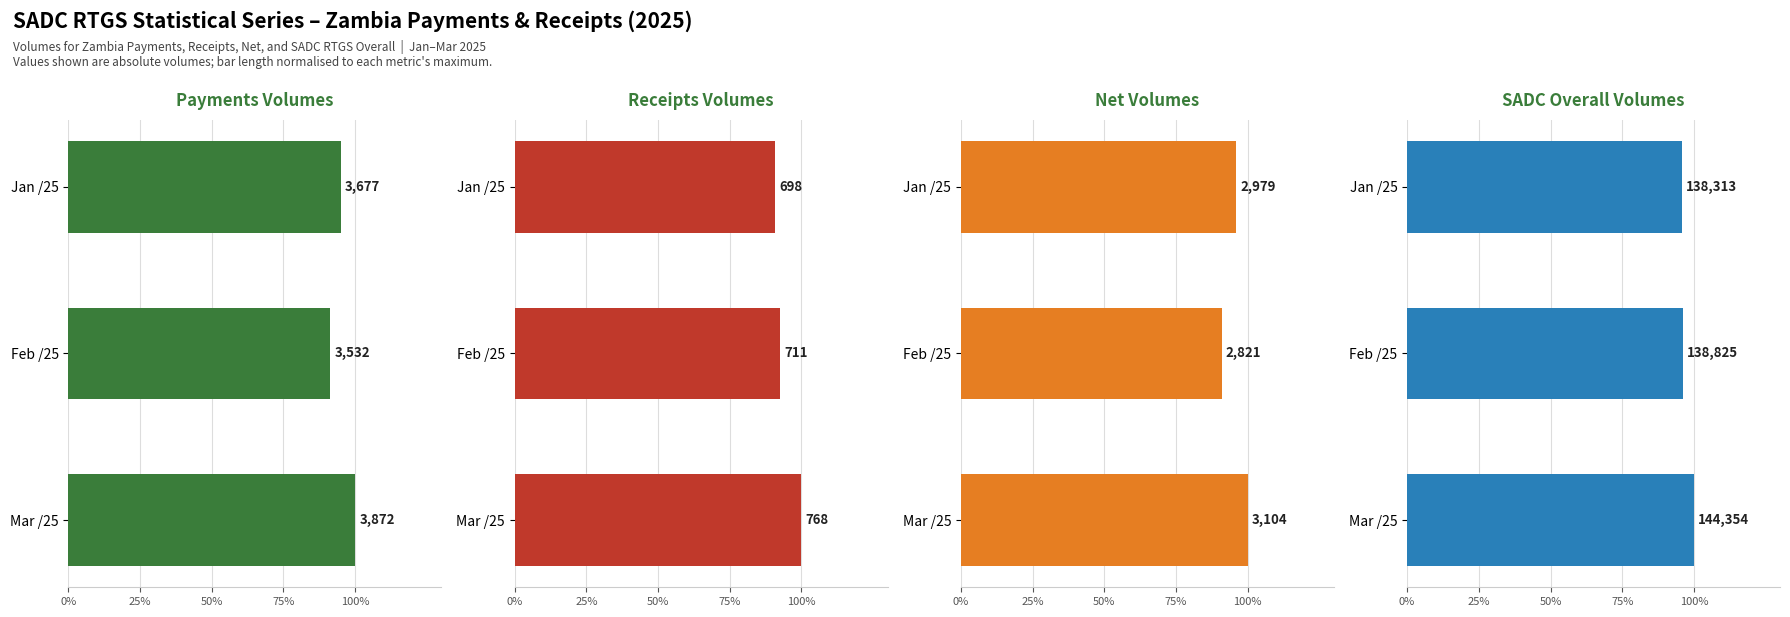

What is the difference between the SADC Overall
Volumes values at Mar /25 and Feb /25?

3.8